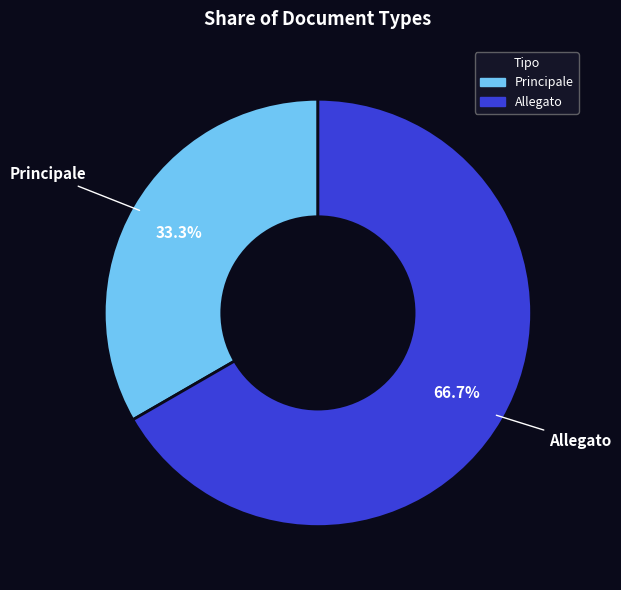

To the nearest percent, what is the combined percentage of Principale and Allegato?

100%